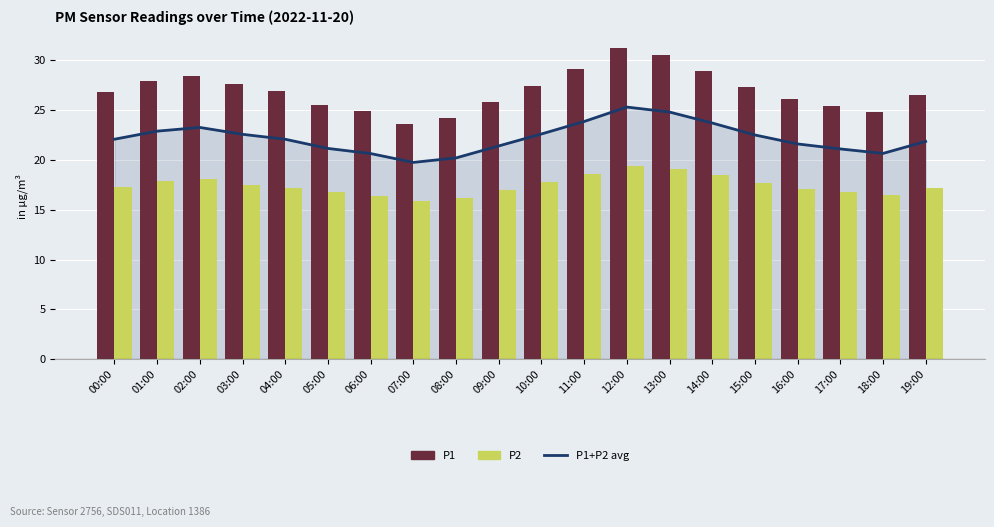

Rank the series by their maximum value, from lowest to highest.

P2, P1+P2 avg, P1